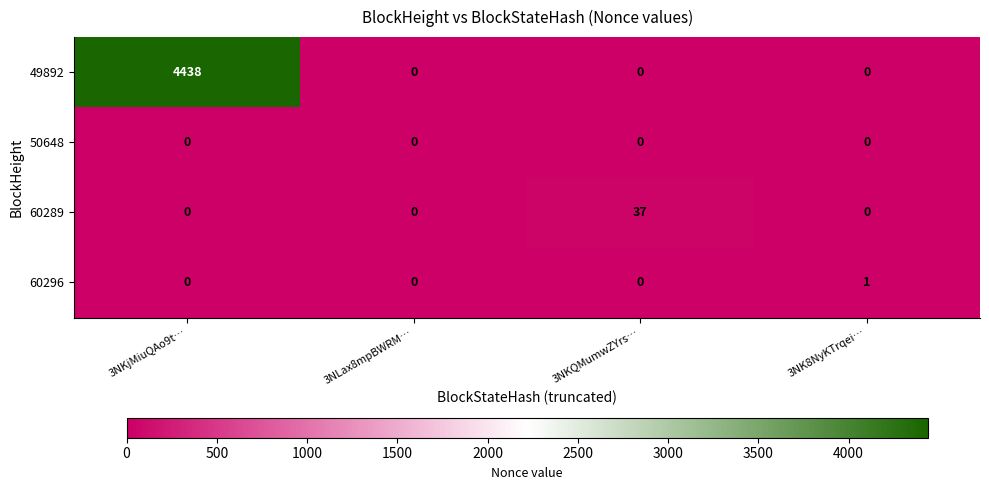

Reading left to right, extract all data points from this chart.

49892: 3NKjMiuQAo9t…=4438	3NLax8mpBWRM…=0	3NKQMumwZYrs…=0	3NK8NyKTrqei…=0
50648: 3NKjMiuQAo9t…=0	3NLax8mpBWRM…=0	3NKQMumwZYrs…=0	3NK8NyKTrqei…=0
60289: 3NKjMiuQAo9t…=0	3NLax8mpBWRM…=0	3NKQMumwZYrs…=37	3NK8NyKTrqei…=0
60296: 3NKjMiuQAo9t…=0	3NLax8mpBWRM…=0	3NKQMumwZYrs…=0	3NK8NyKTrqei…=1